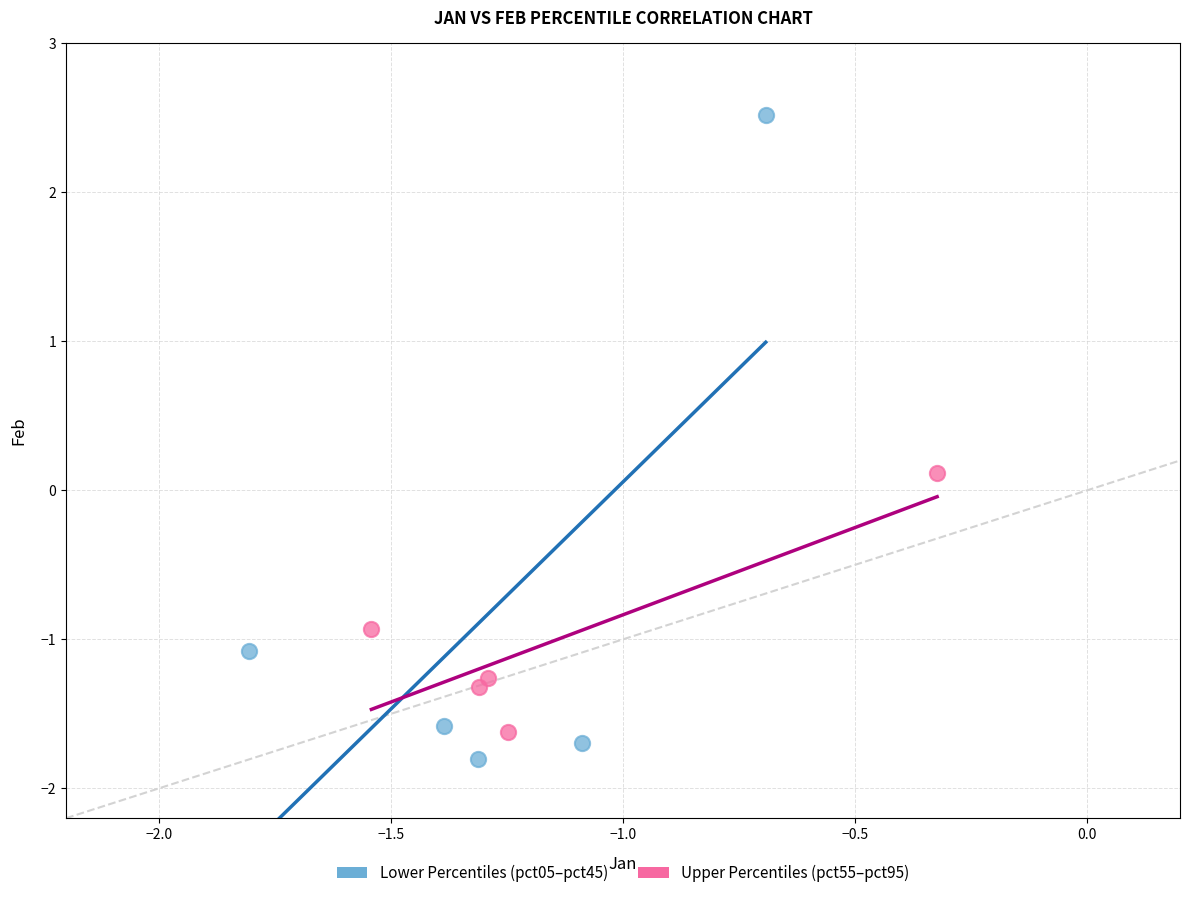

Which series reaches the maximum Y coordinate?

Lower Percentiles (pct05–pct45)